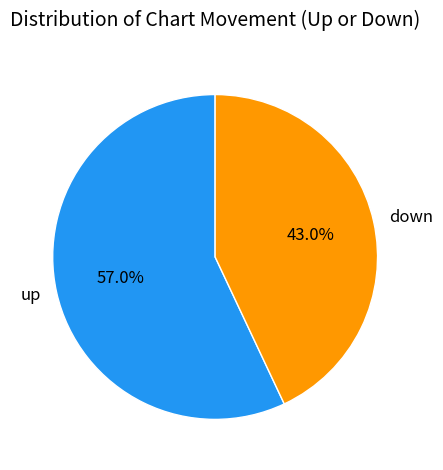

To the nearest percent, what is the average slice percentage?

50%